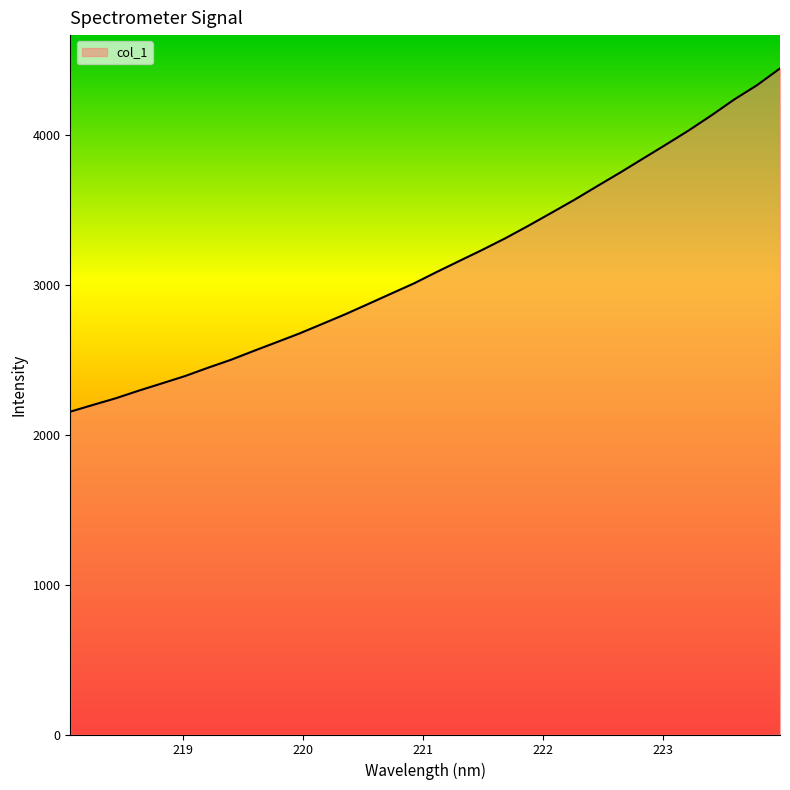

What is the minimum value shown in the chart?

2154.6